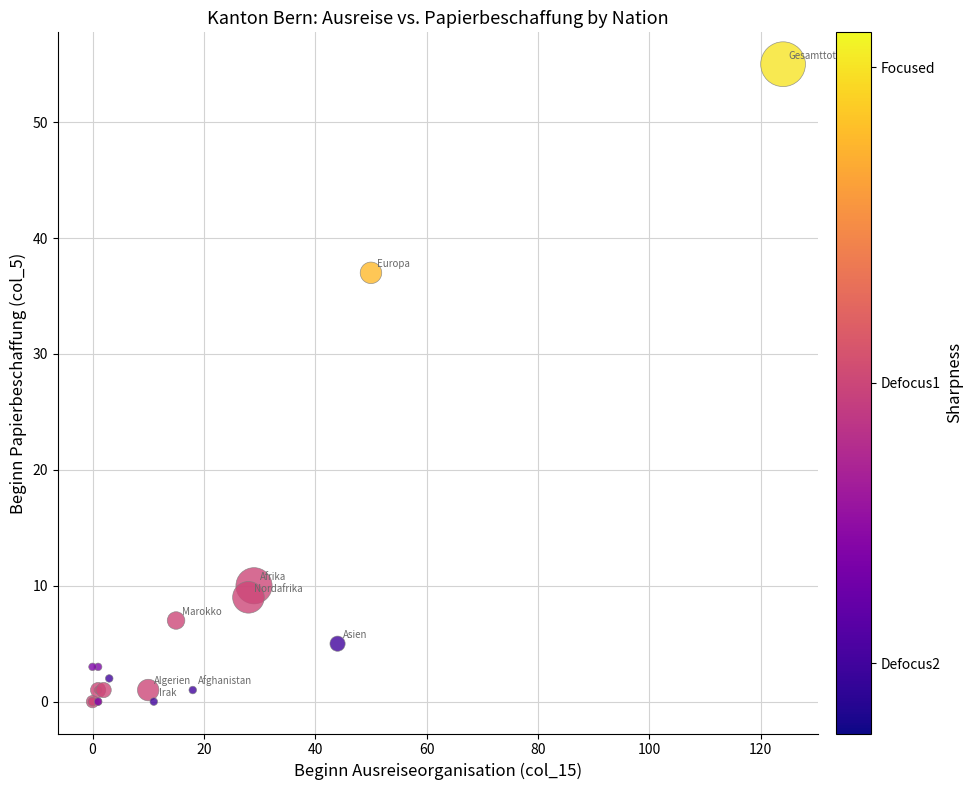

What Y value in the scatter plot is closest to 27?

37